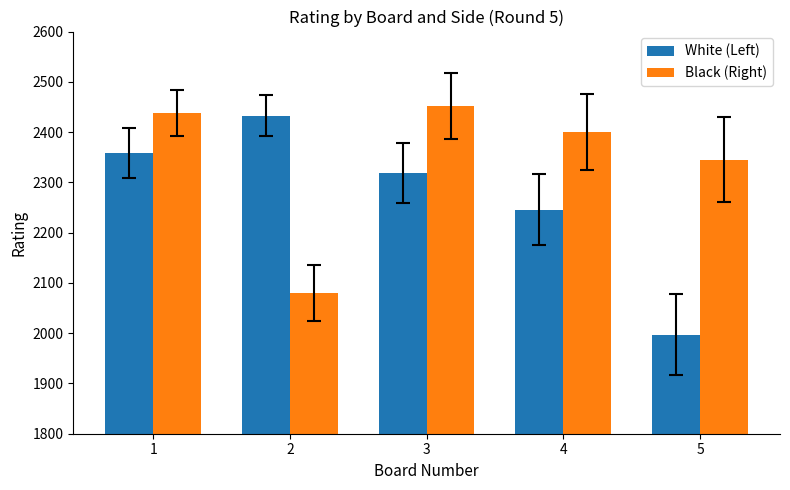

List the labels in order of White (Left) value, largest first.

2, 1, 3, 4, 5